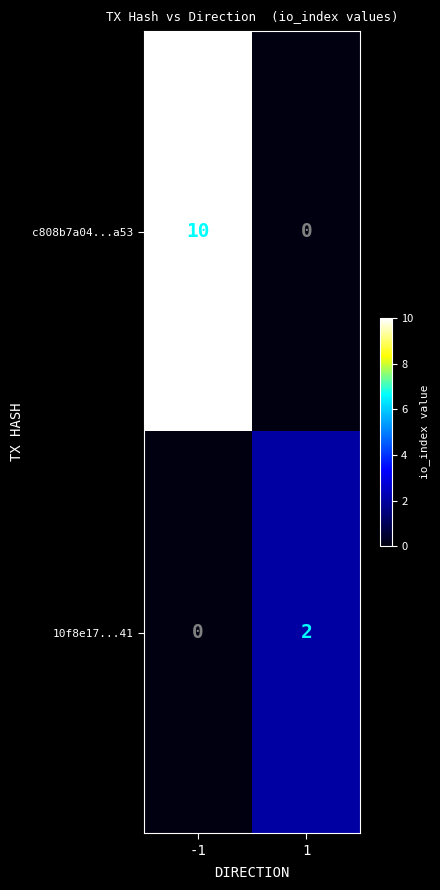

Reading left to right, extract all data points from this chart.

c808b7a04...a53: -1=10	1=0
10f8e17...41: -1=0	1=2